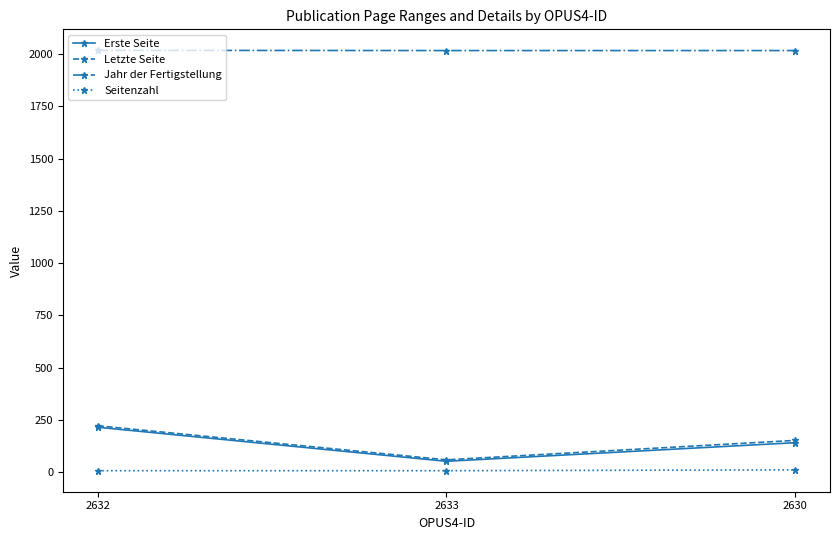

The Erste Seite series shows 52 at 2633. True or false?

True